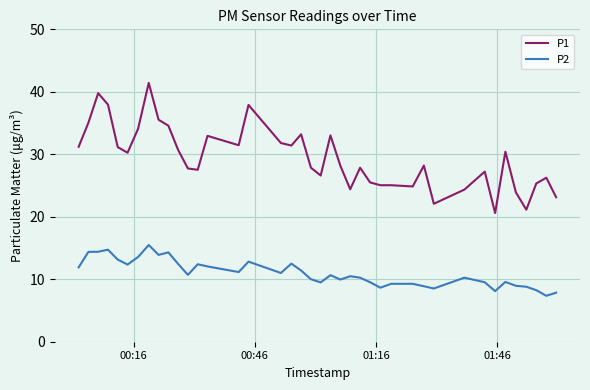

Which series has the widest spread of values?

P1